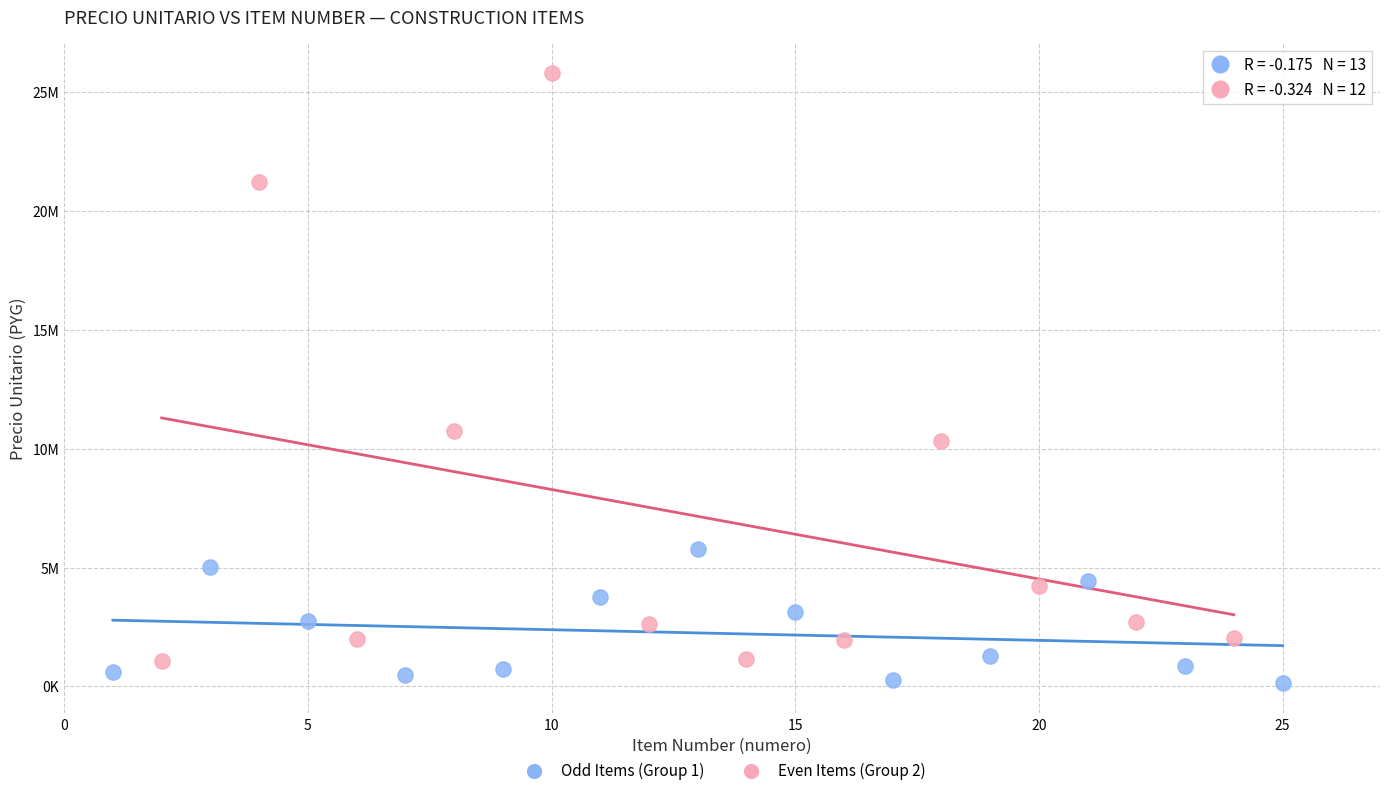

What are all the series names shown in the legend?

Odd Items (Group 1), Even Items (Group 2)